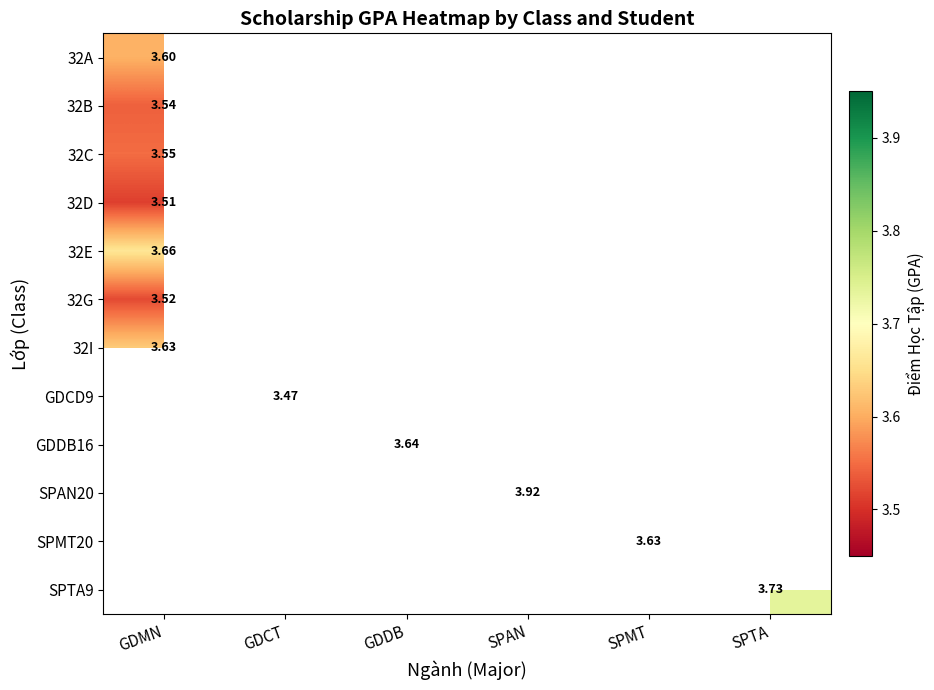

At how many categories does at least one series exceed 3?

6